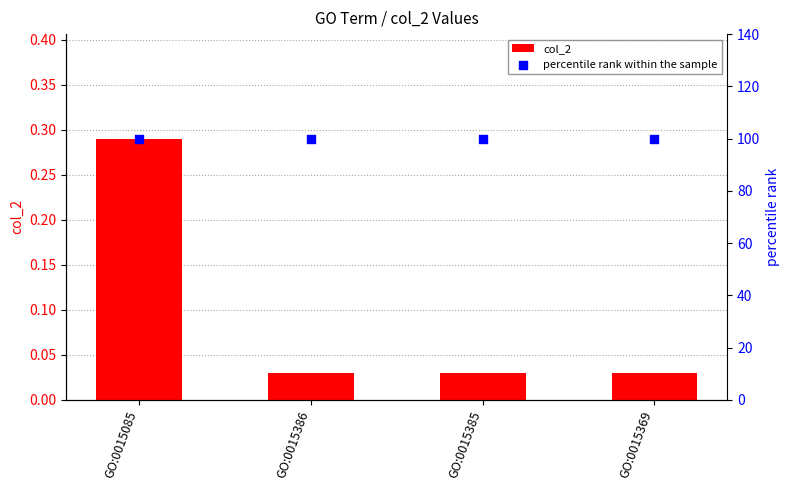

What is the total value across all series at GO:0015369?

100.0